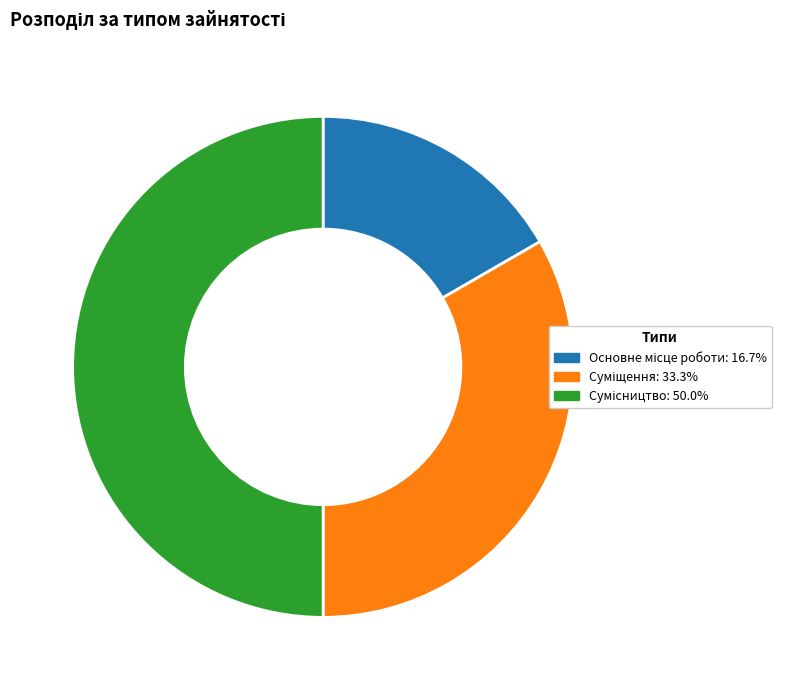

Count the number of slices in the pie.

3